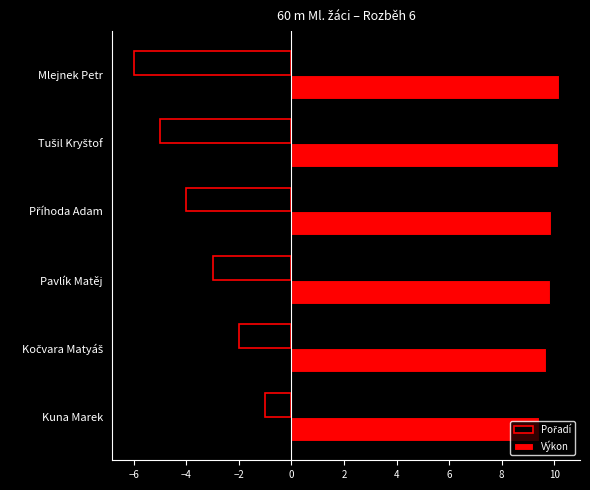

The Výkon series shows 4.7 at Mlejnek Petr. True or false?

False